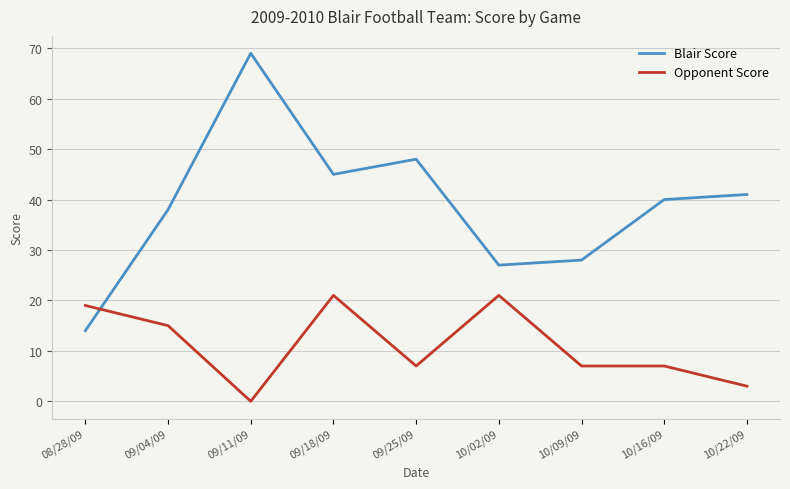

What position from the right is 10/09/09?

3